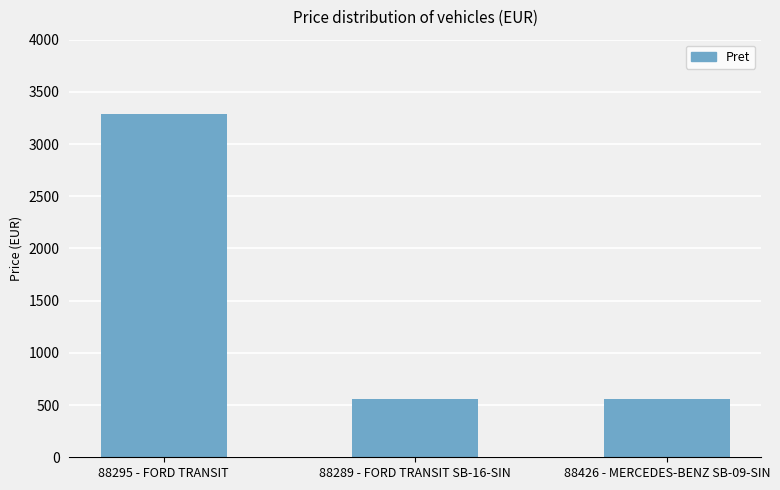

Count the values in the range 558 to 3285.

3